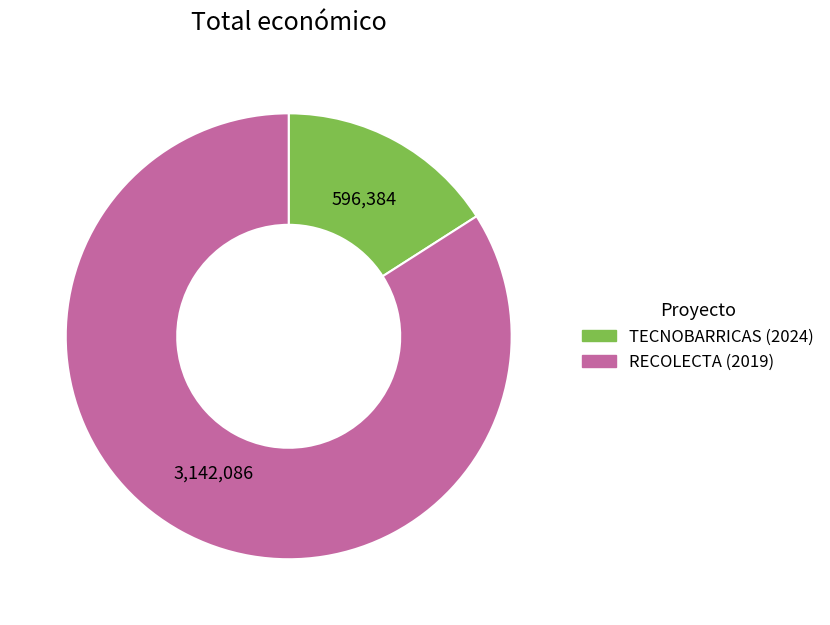

Does RECOLECTA (2019) account for over 50% of the chart?

Yes